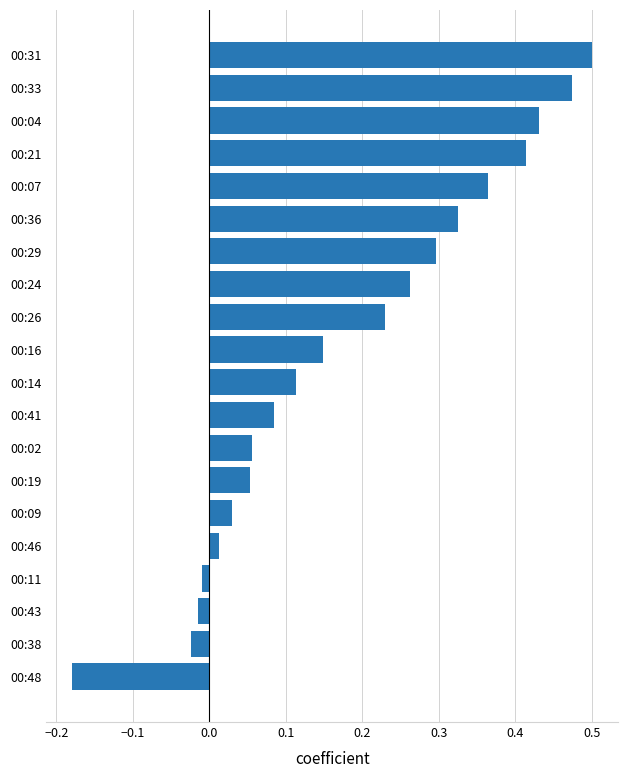

What is the sum of all values?

3.6